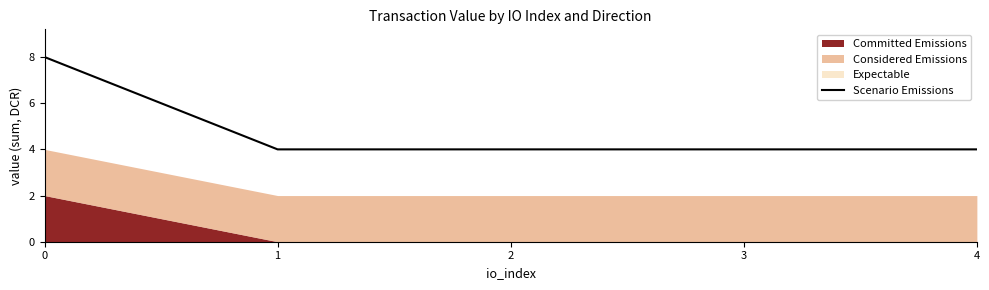

The value at 1 is 1.6. True or false?

False